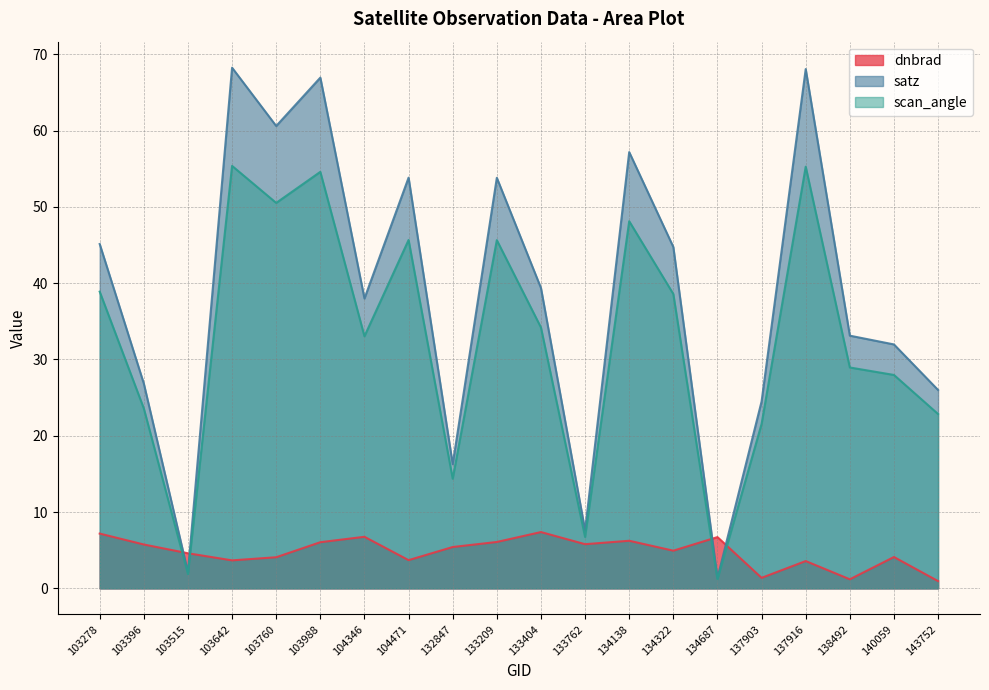

List the labels in order of scan_angle value, largest first.

103642, 137916, 103988, 103760, 134138, 104471, 133209, 103278, 134322, 133404, 104346, 138492, 140059, 103396, 143752, 137903, 132847, 133762, 103515, 134687